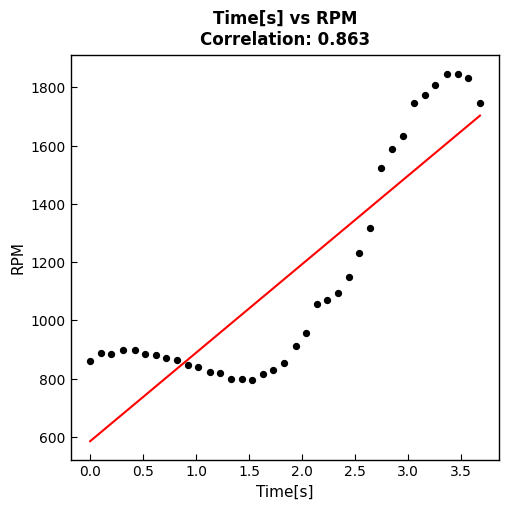

What is the range of X values (max minus min)?

3.7